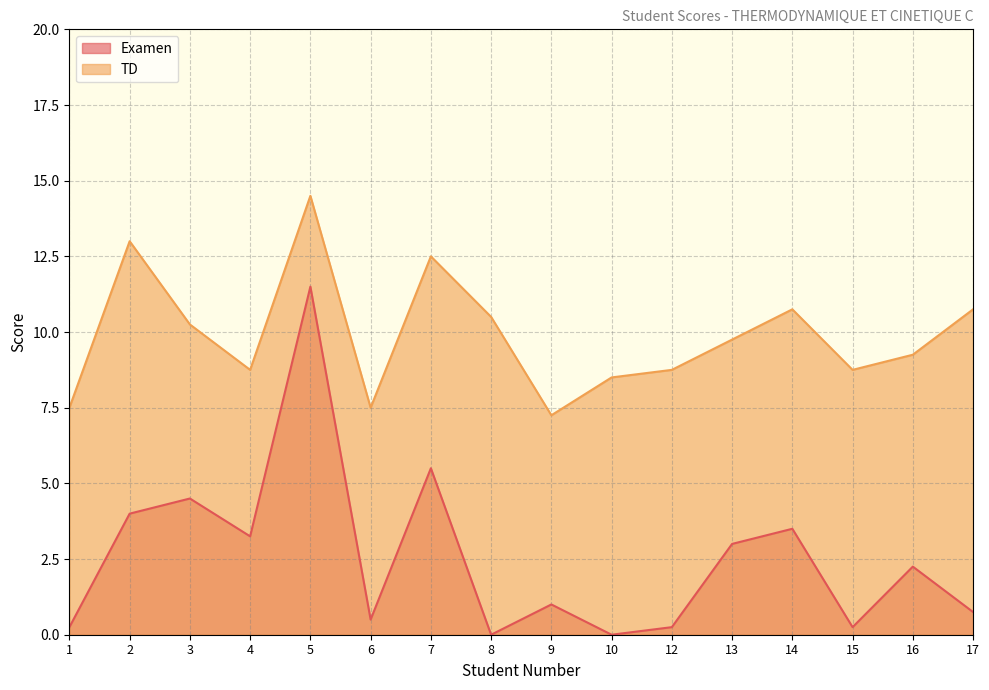

True or false: Examen has a value of 0.4 at 12.

False